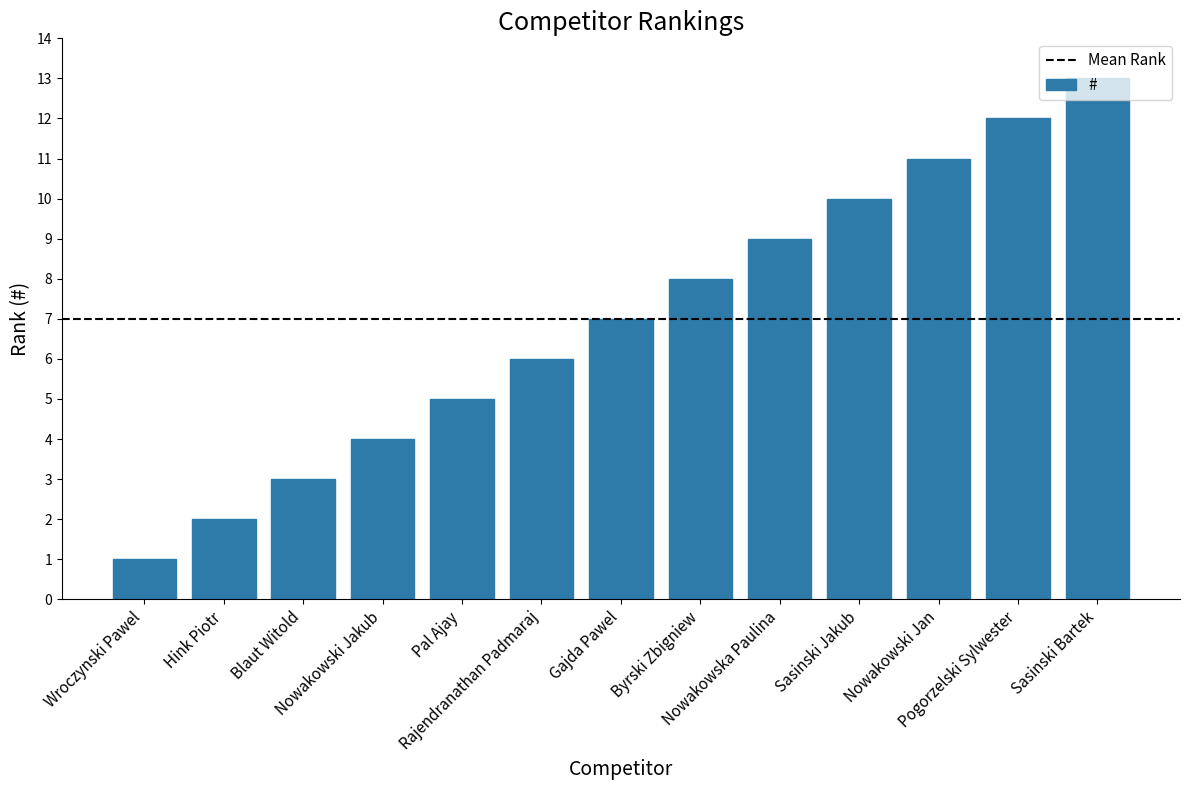

Rank the categories by value from lowest to highest.

Wroczynski Pawel, Hink Piotr, Blaut Witold, Nowakowski Jakub, Pal Ajay, Rajendranathan Padmaraj, Gajda Pawel, Byrski Zbigniew, Nowakowska Paulina, Sasinski Jakub, Nowakowski Jan, Pogorzelski Sylwester, Sasinski Bartek